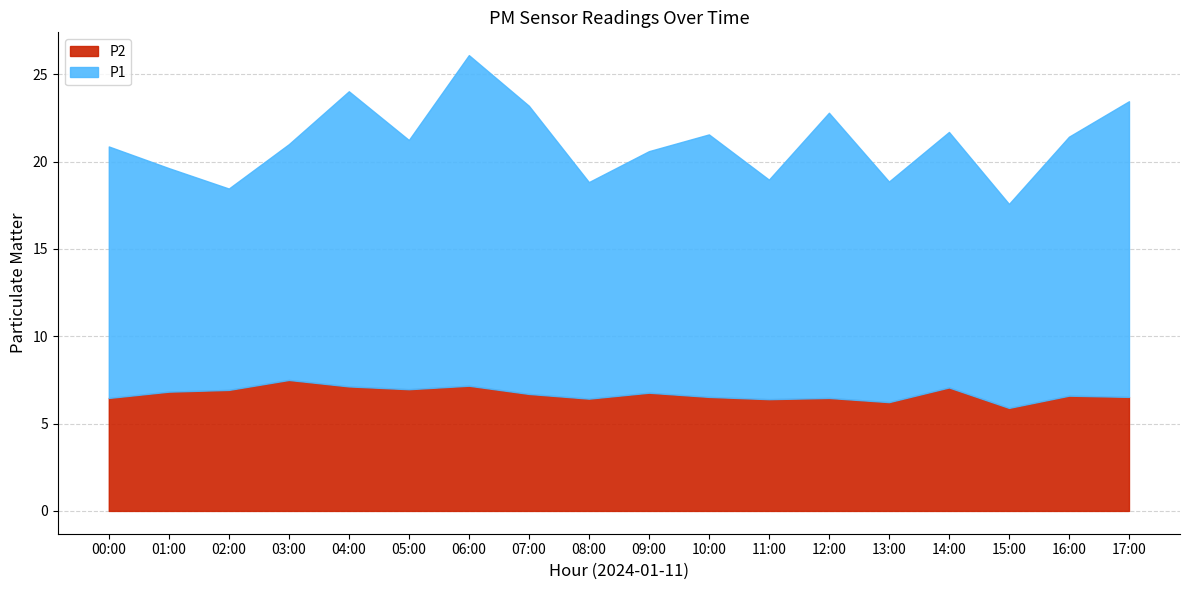

Where does the P1 series first go above 14?

00:00